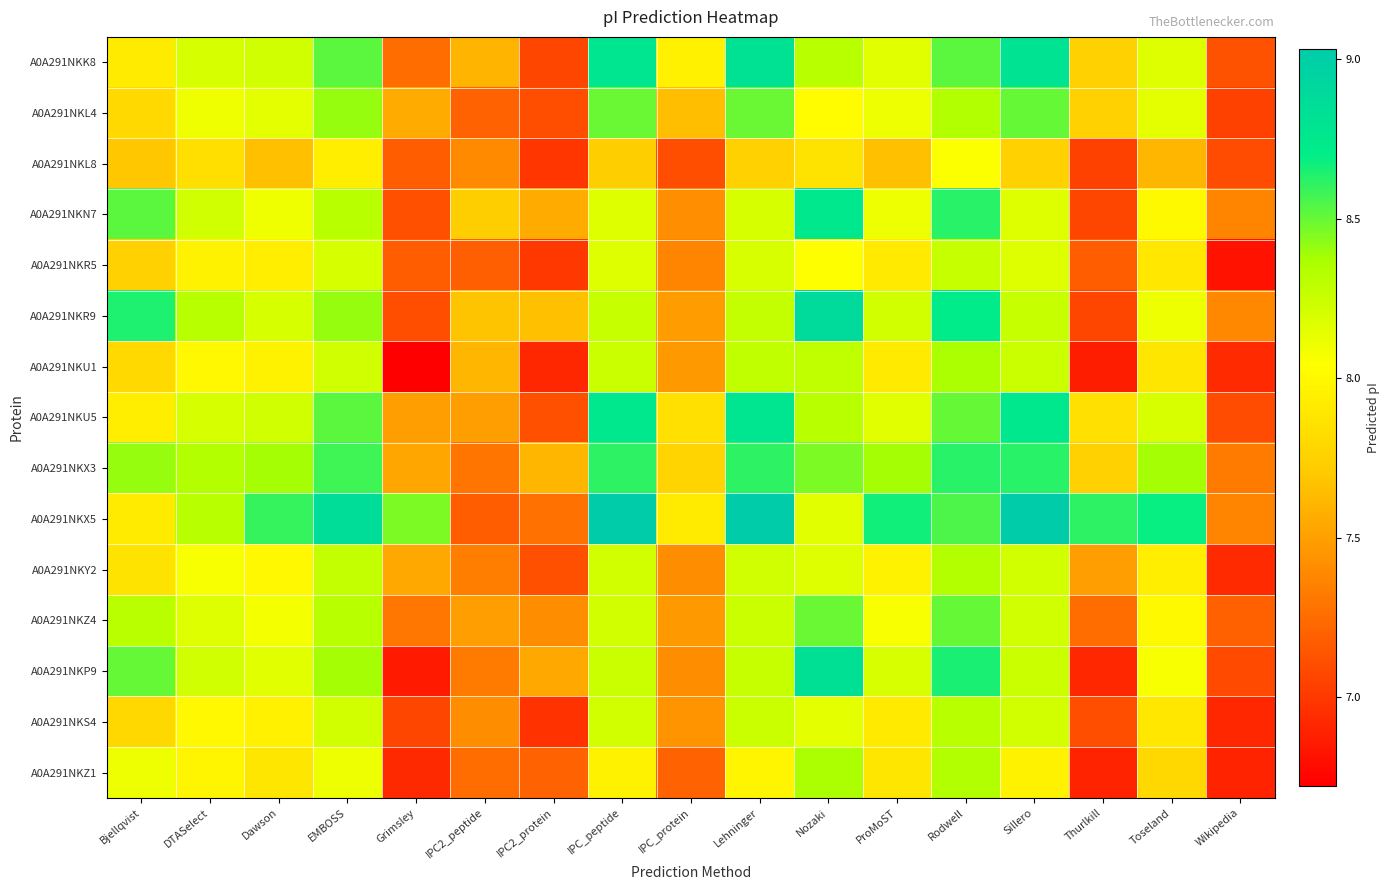

At which category is the sum across all series the highest?

Rodwell